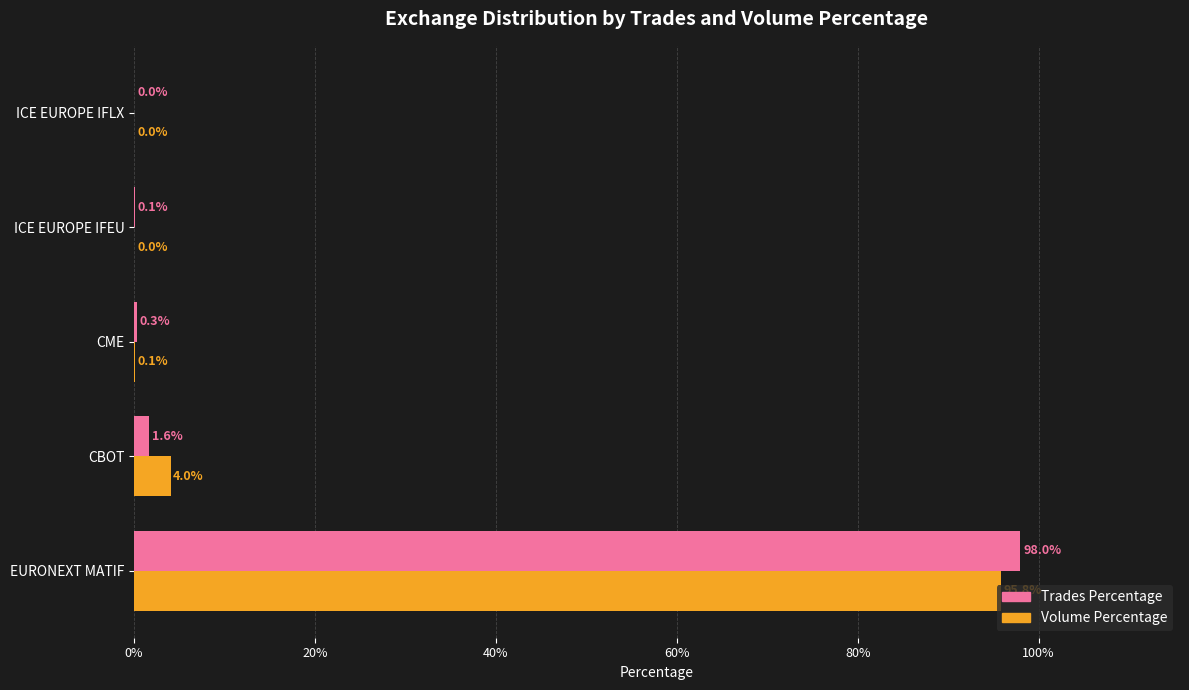

True or false: Volume Percentage has a value of 0.1 at CME.

True